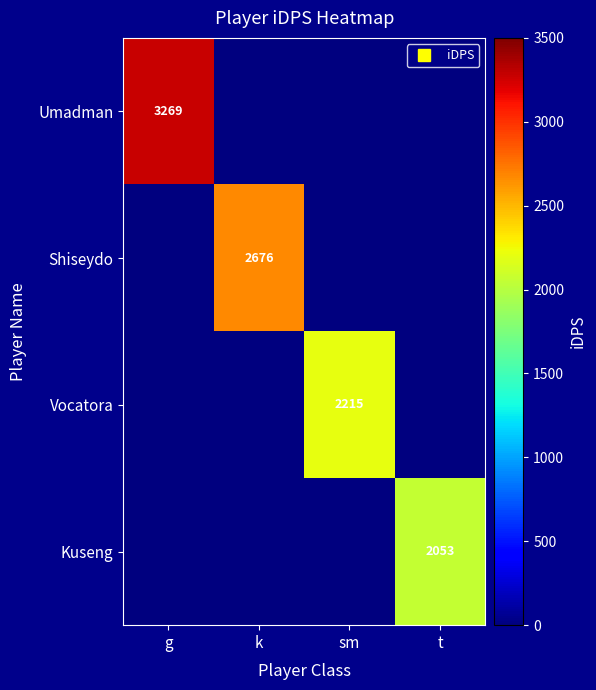

What is the average value of the Shiseydo series?

669.1